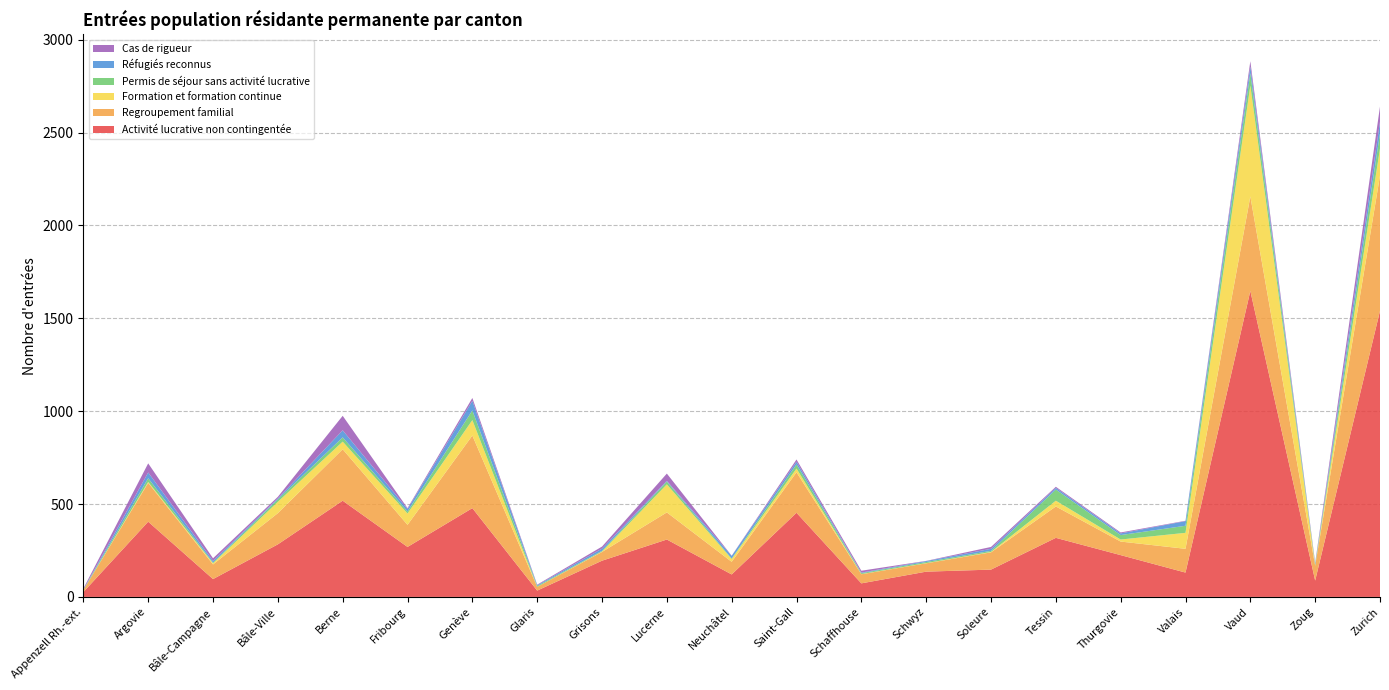

Reading left to right, what are all the values shown in this chart?

Activité lucrative non contingentée: 26	405	96	283	518	269	478	34	195	309	121	453	73	136	147	318	225	131	1647	88	1540
Regroupement familial: 11	209	79	168	277	119	391	20	47	146	68	218	49	45	93	169	73	128	509	80	728
Formation et formation continue: 0	5	6	61	41	61	83	0	2	151	15	20	1	1	2	31	11	86	597	1	146
Permis de séjour sans activité lucrative: 2	20	4	13	23	11	52	5	4	15	3	22	5	6	6	60	24	38	67	6	83
Réfugiés reconnus: 0	31	9	5	38	13	52	4	12	4	14	15	3	5	11	9	9	25	36	4	61
Cas de rigueur: 6	49	14	9	78	5	15	3	11	39	1	12	10	1	10	6	5	2	28	5	82